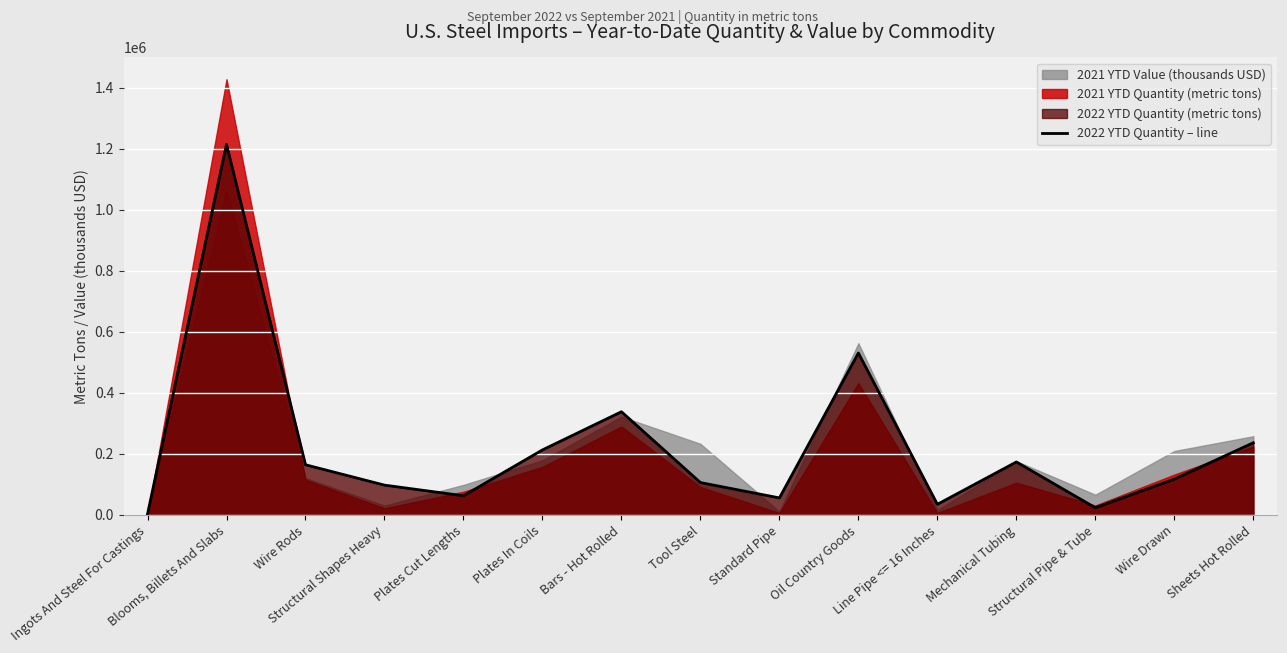

What is the approximate value at Plates In Coils?

212987